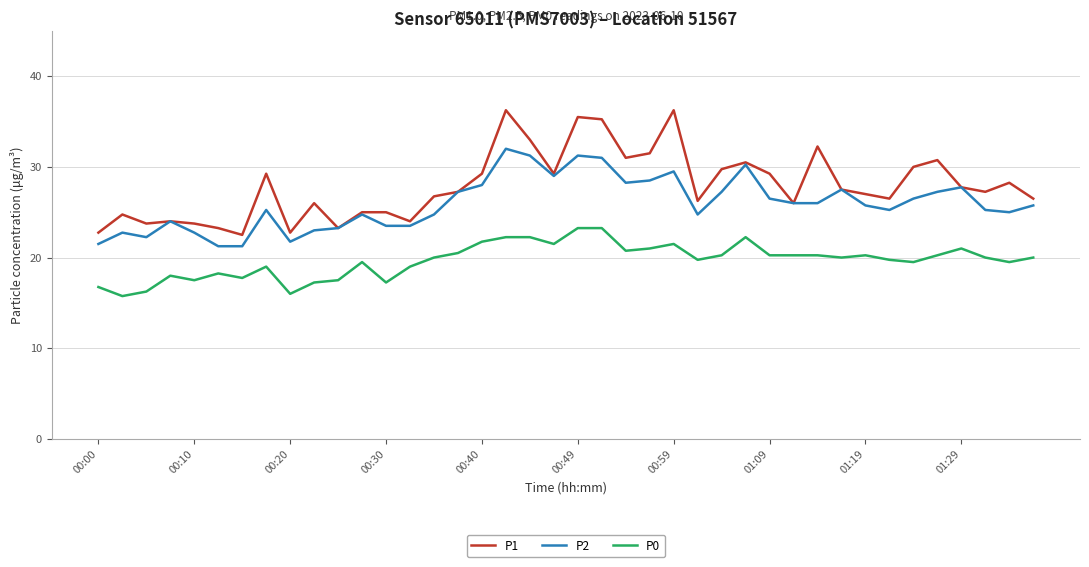

True or false: P0 and P1 cross at least once.

False